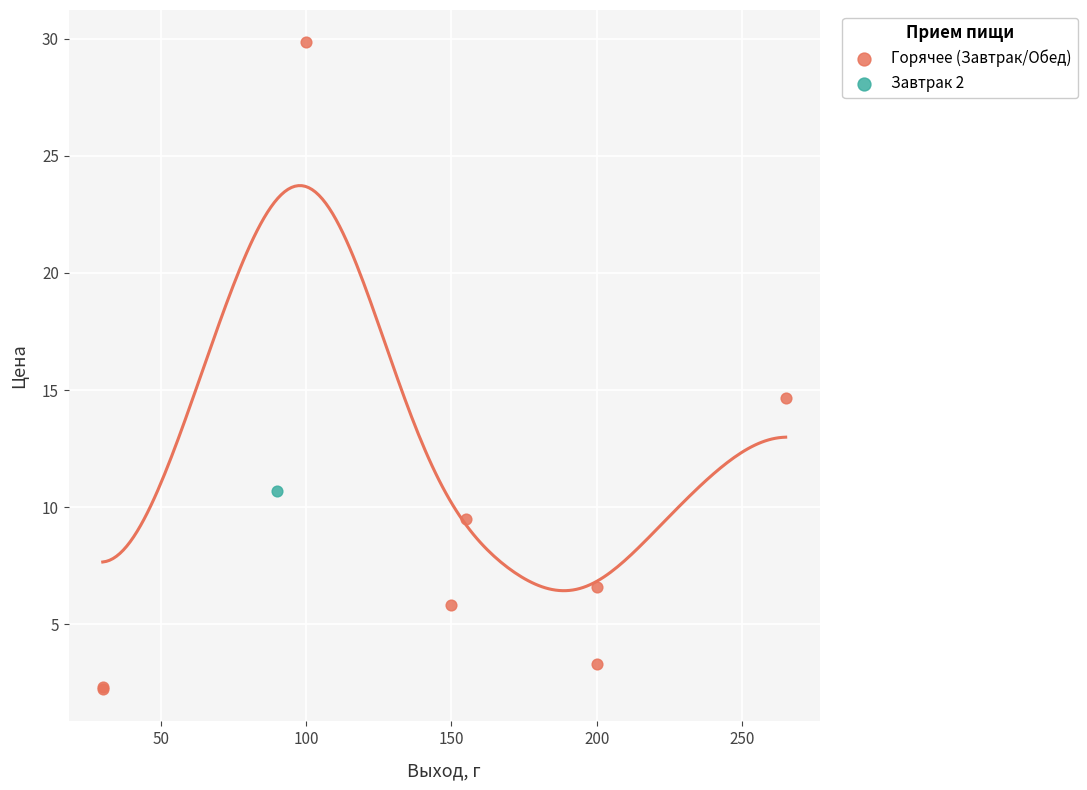

What are all the series names shown in the legend?

Горячее (Завтрак/Обед), Завтрак 2